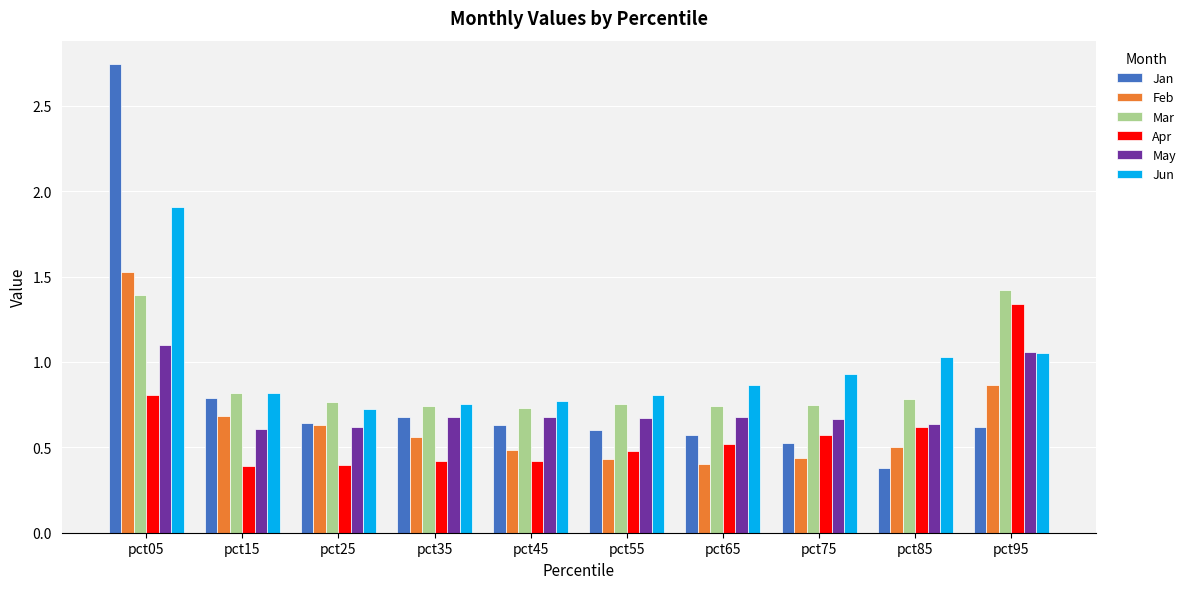

Rank the series at pct65 from highest to lowest value.

Jun, Mar, May, Jan, Apr, Feb